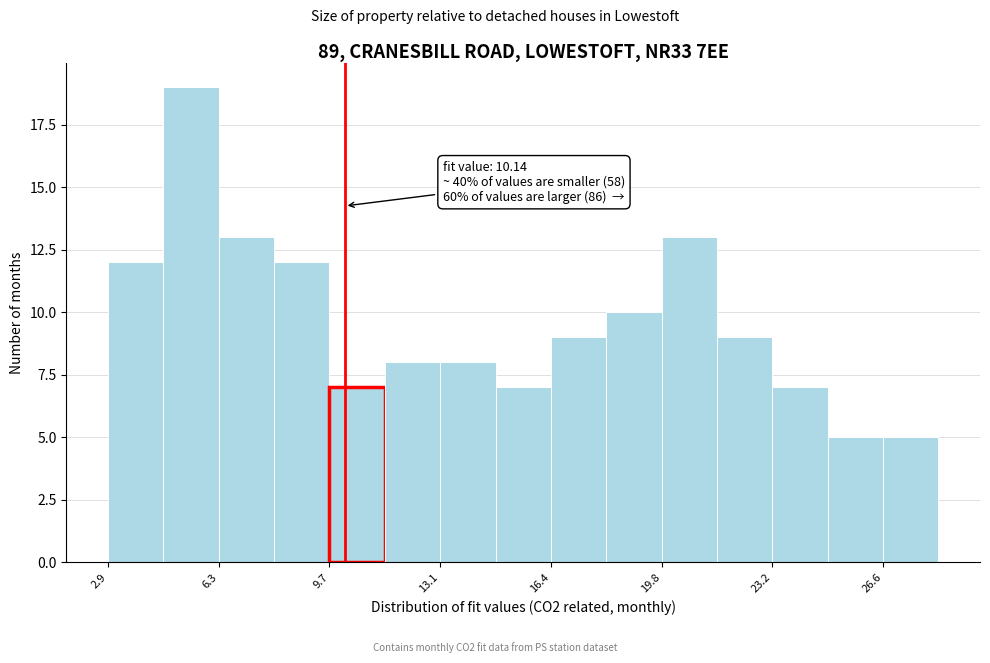

Around what value on the x-axis is the tallest bar? Give the approximate position of its centre, as read against the axis.

5.5